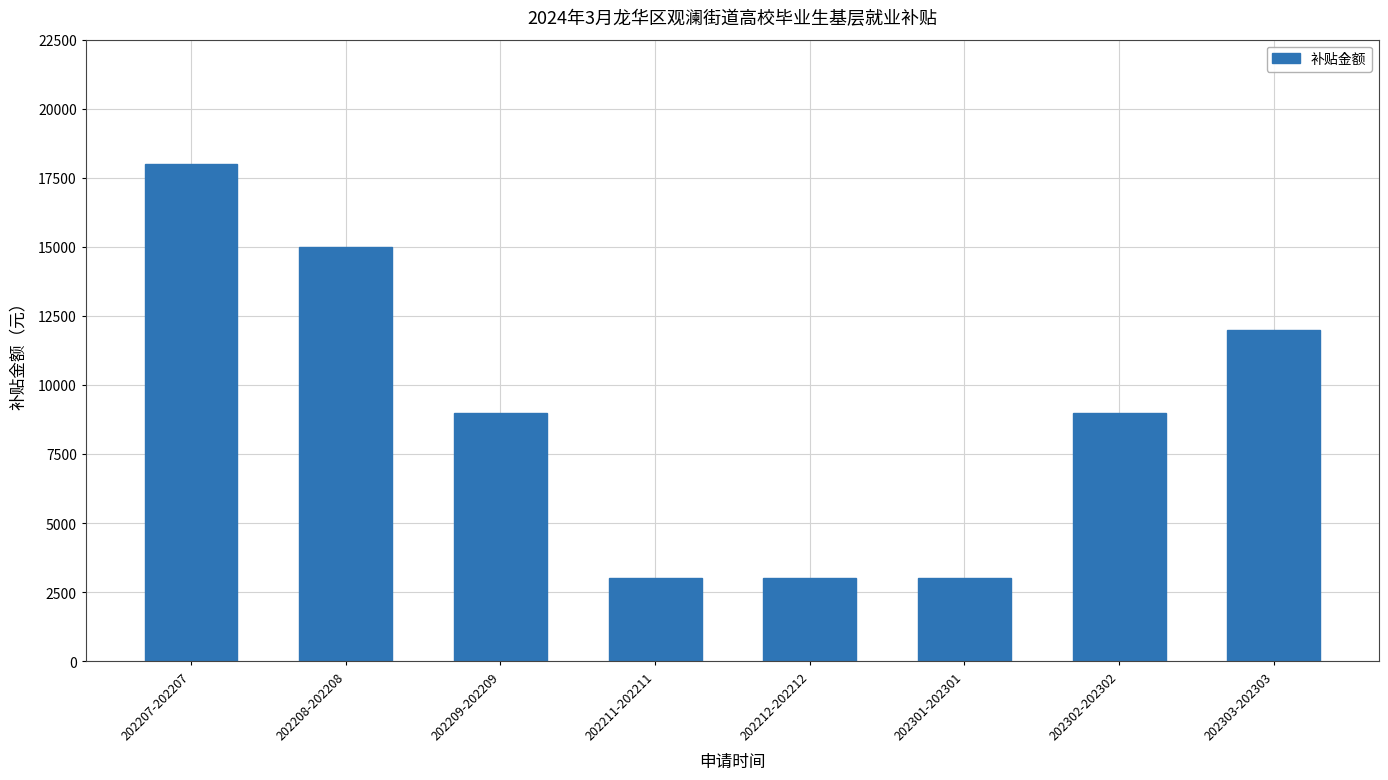

What is the sum of all values?

72000